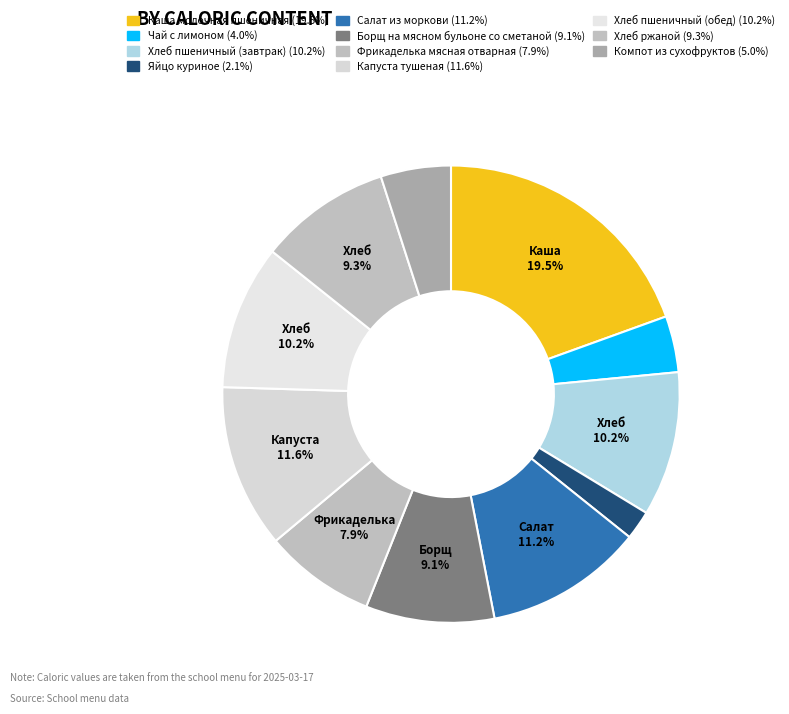

Count the number of slices in the pie.

11